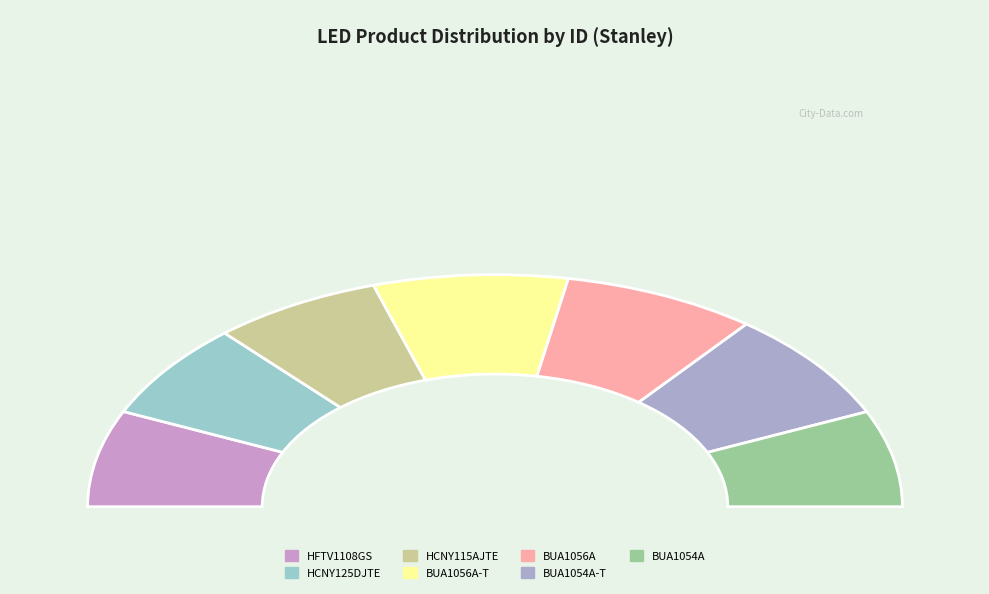

To the nearest percent, what is the difference between the largest and smallest slice percentages?

2%